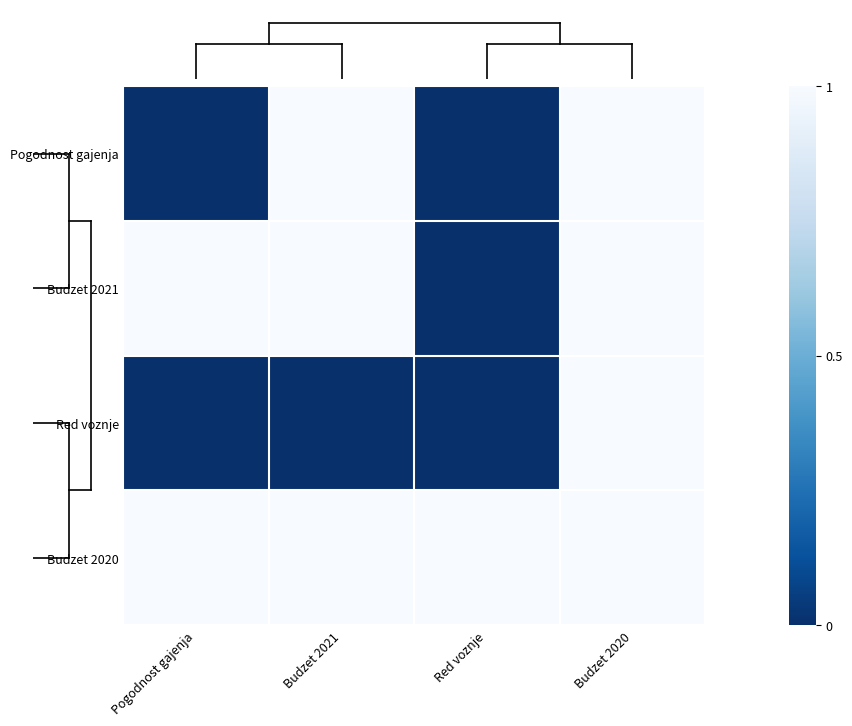

At which category is the sum across all series the highest?

Budzet 2020